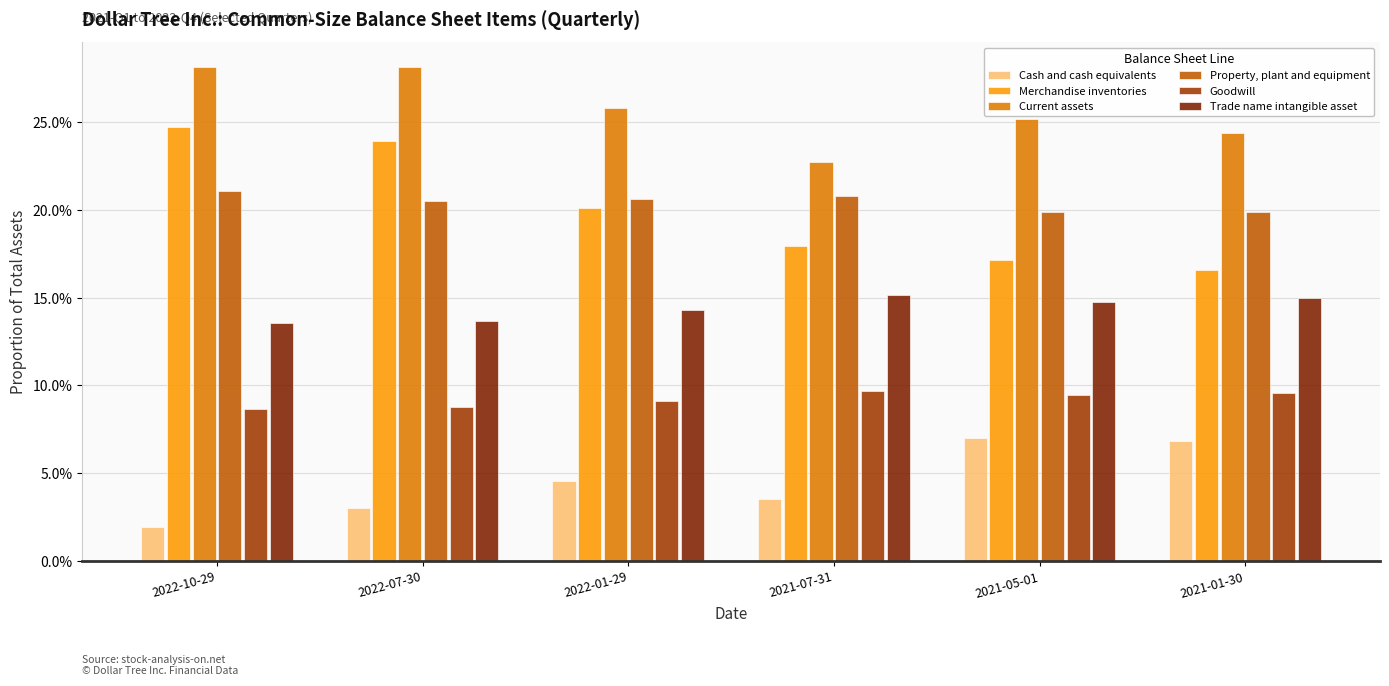

Are the bars horizontal?

No